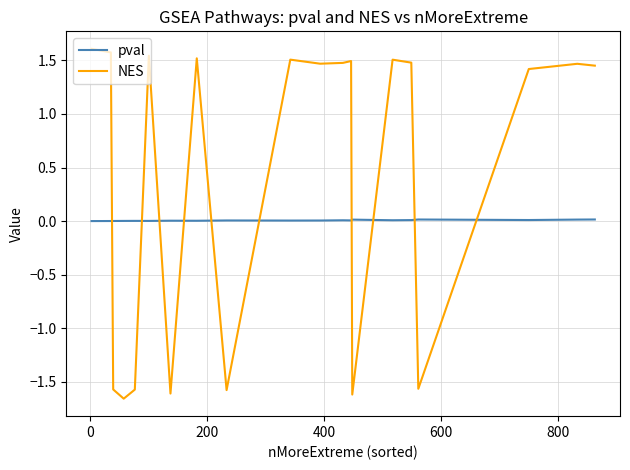

How many intersections are there between NES and pval?

10